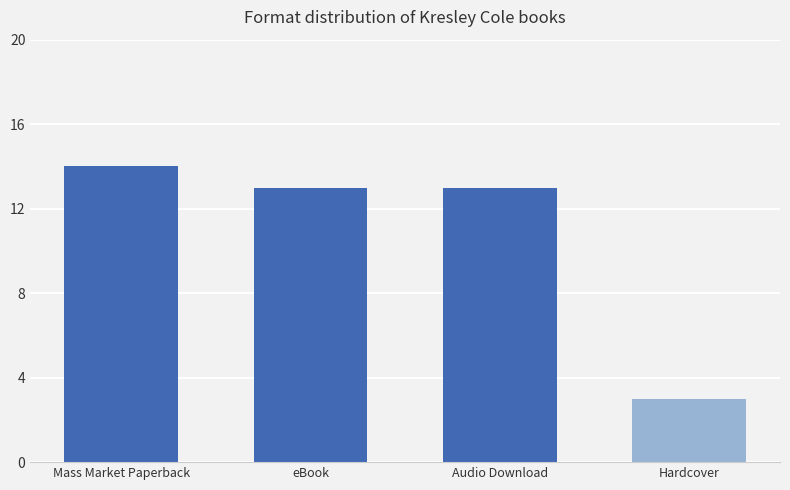

Reading left to right, extract all data points from this chart.

14	13	13	3